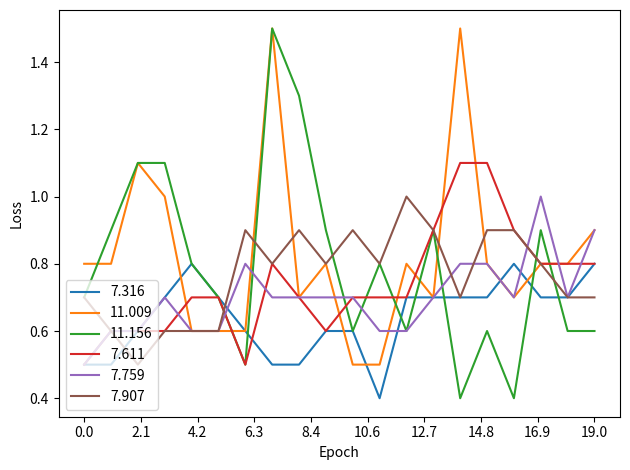

Which series has the widest spread of values?

11.156